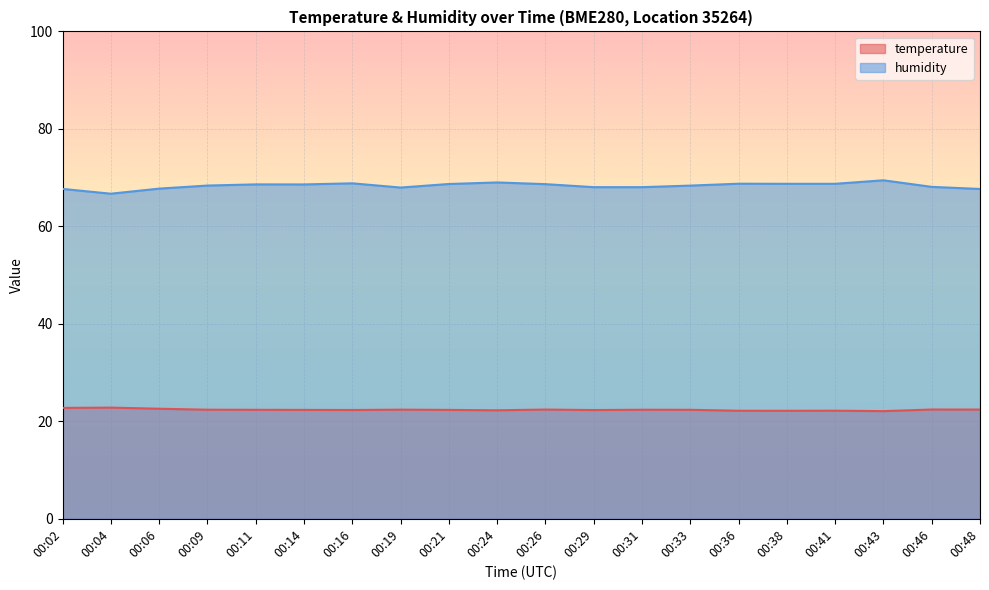

Where does the humidity series first go above 68?

00:09